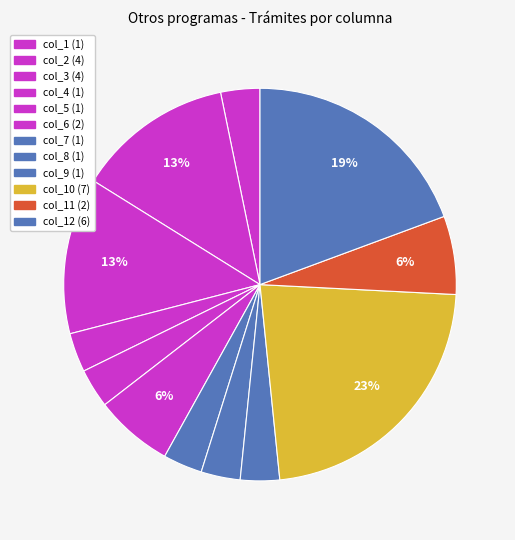

Count the number of slices in the pie.

12